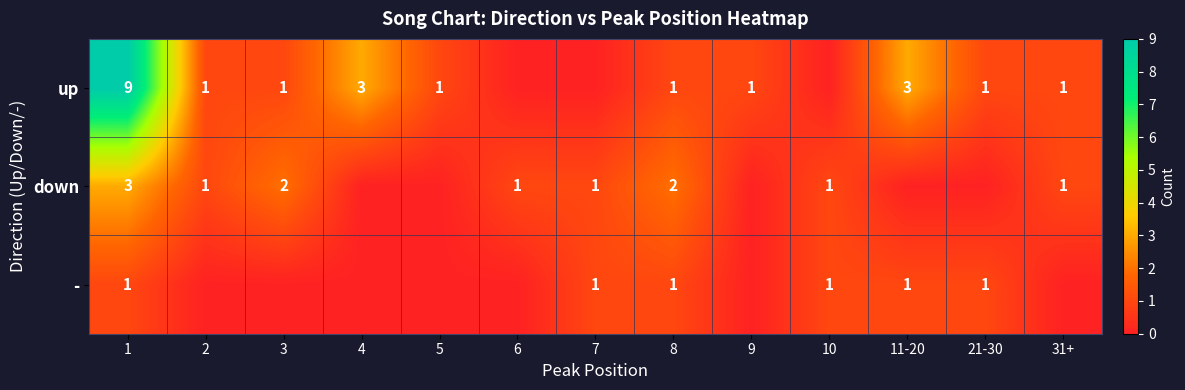

Is the value of down at 1 greater than the value of - at 7?

Yes